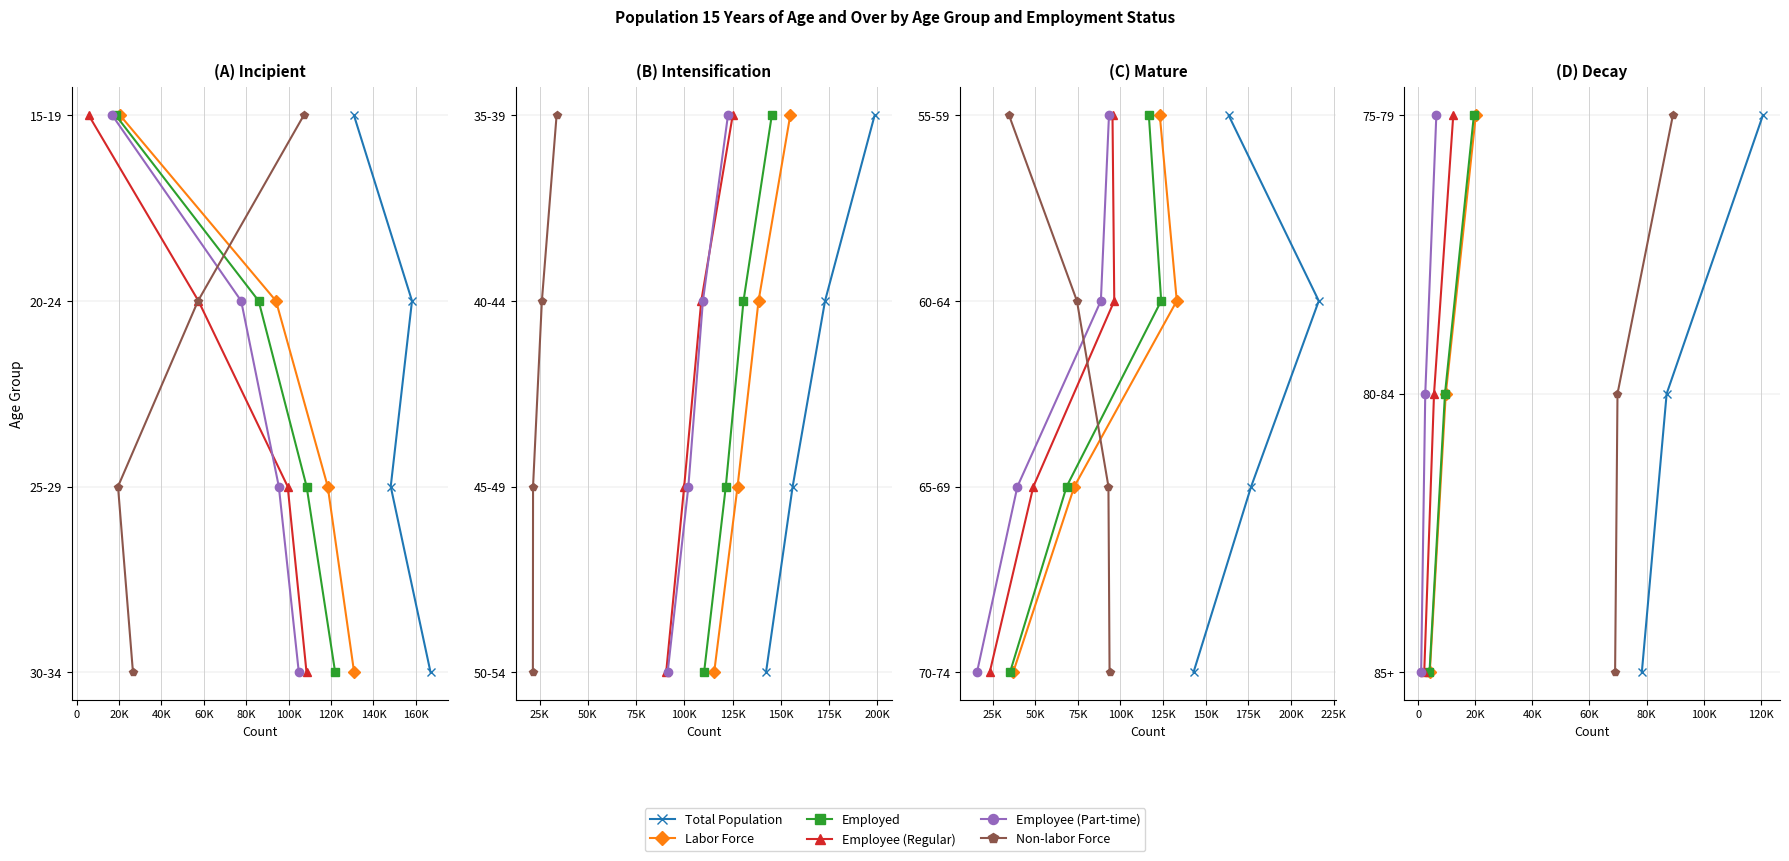

What are all the series names shown in the legend?

Total Population, Labor Force, Employed, Employee (Regular), Employee (Part-time), Non-labor Force